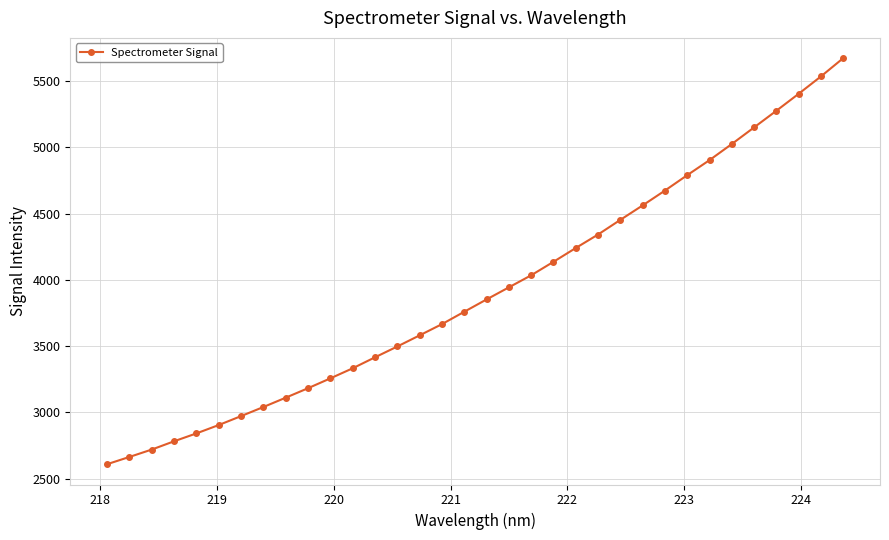

What is the value of the 10th point from the left?

3183.0